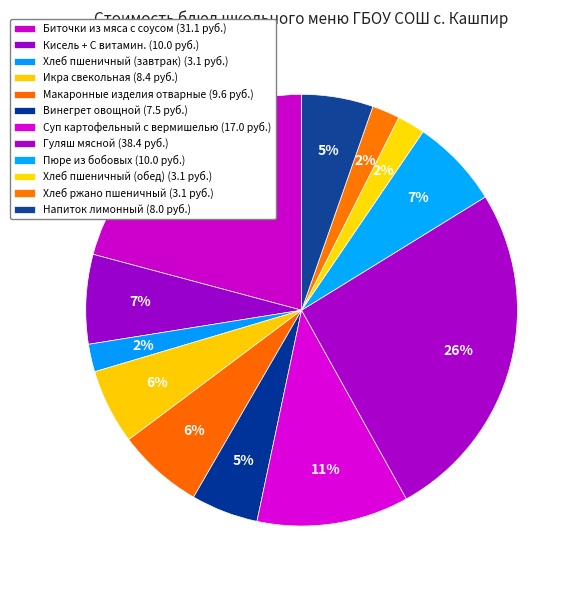

How many segments does this pie chart have?

12